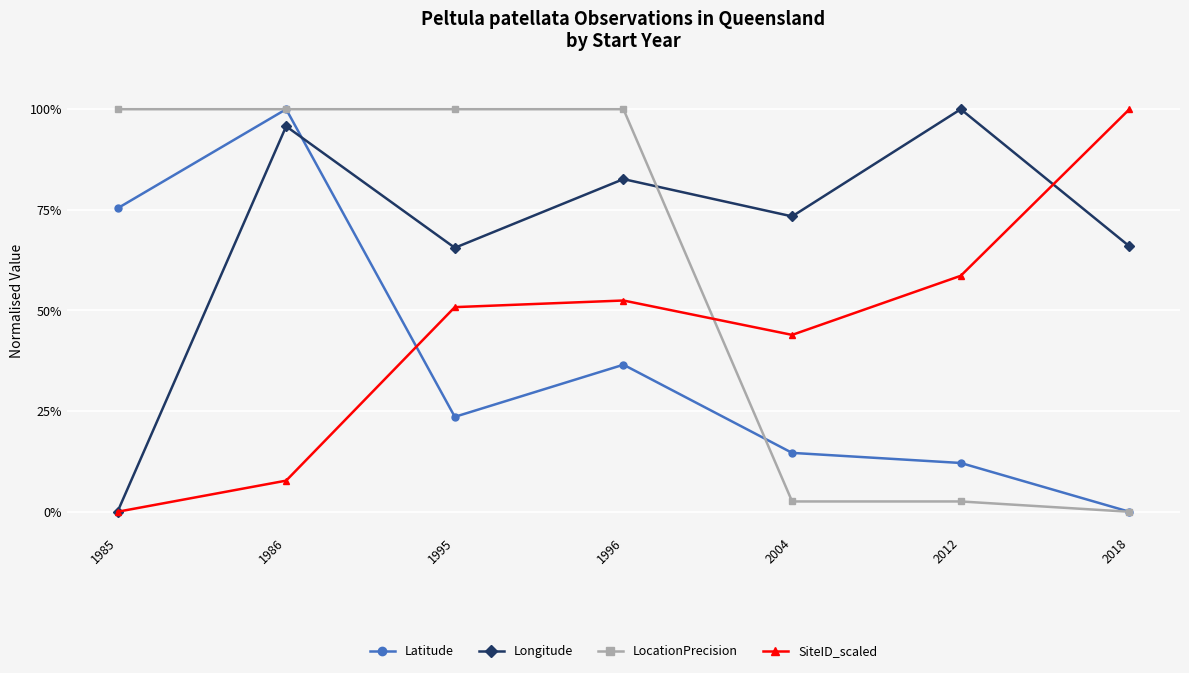

True or false: LocationPrecision has a value of 100.0 at 1985.

True